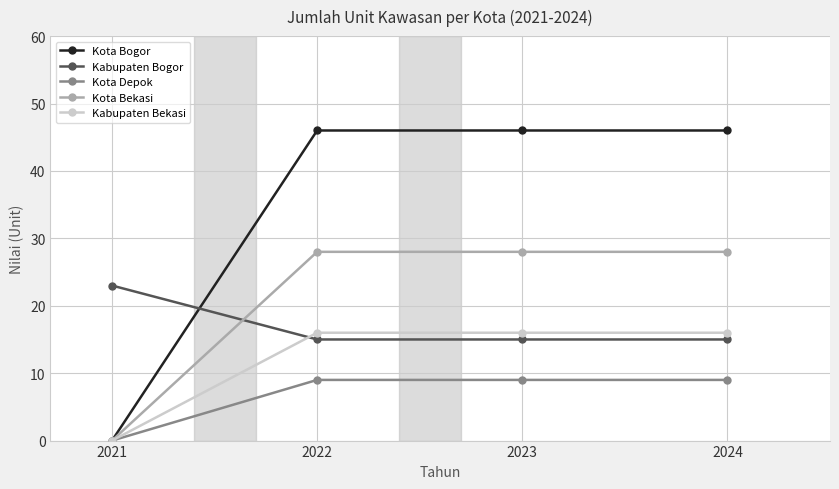

Which series changed the most between 2021 and 2022?

Kota Bogor